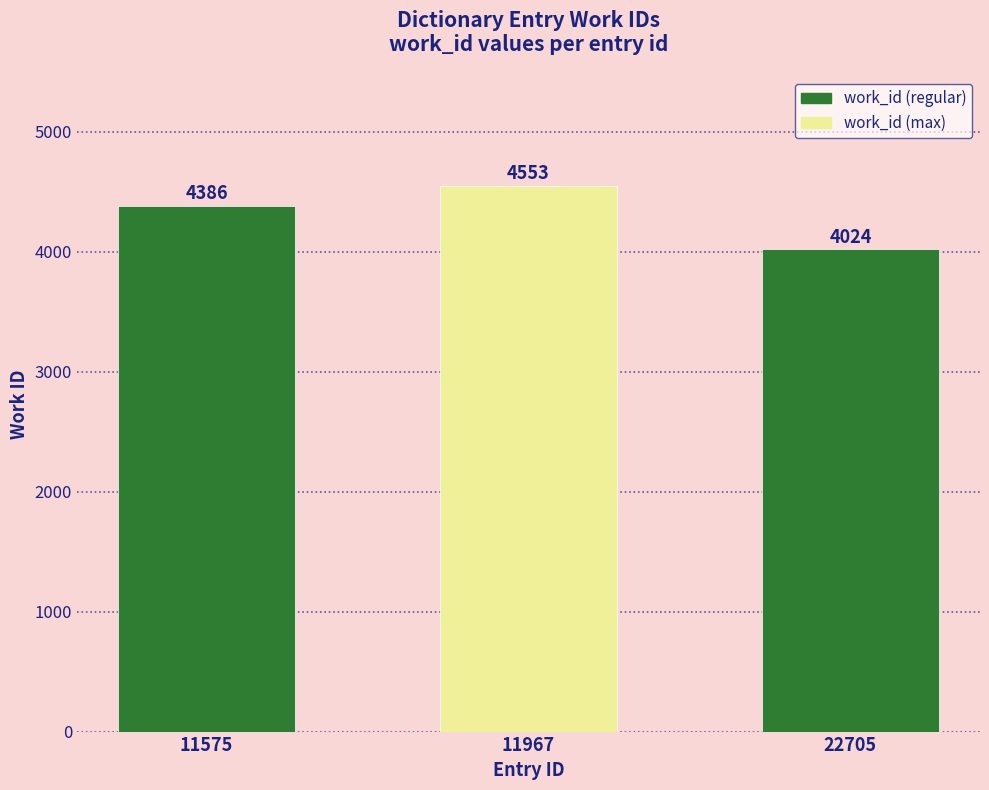

What is the sum of all values?

12963